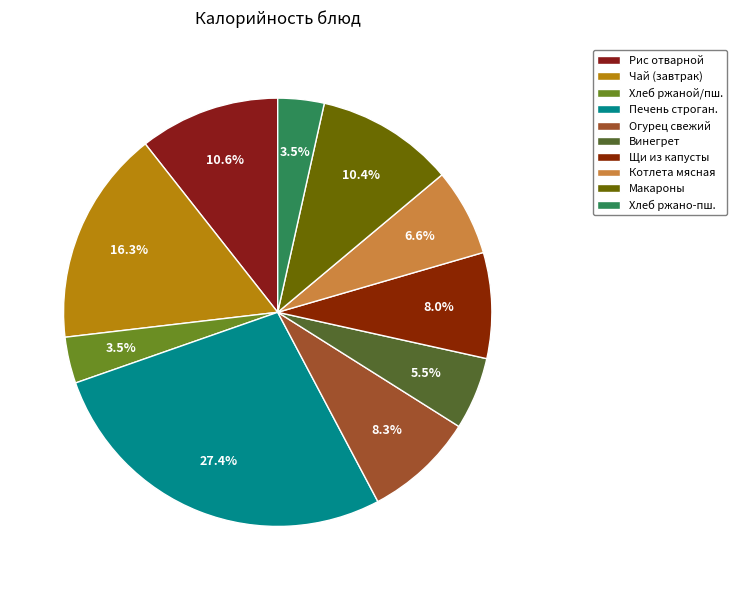

How many slices are in this pie chart?

10